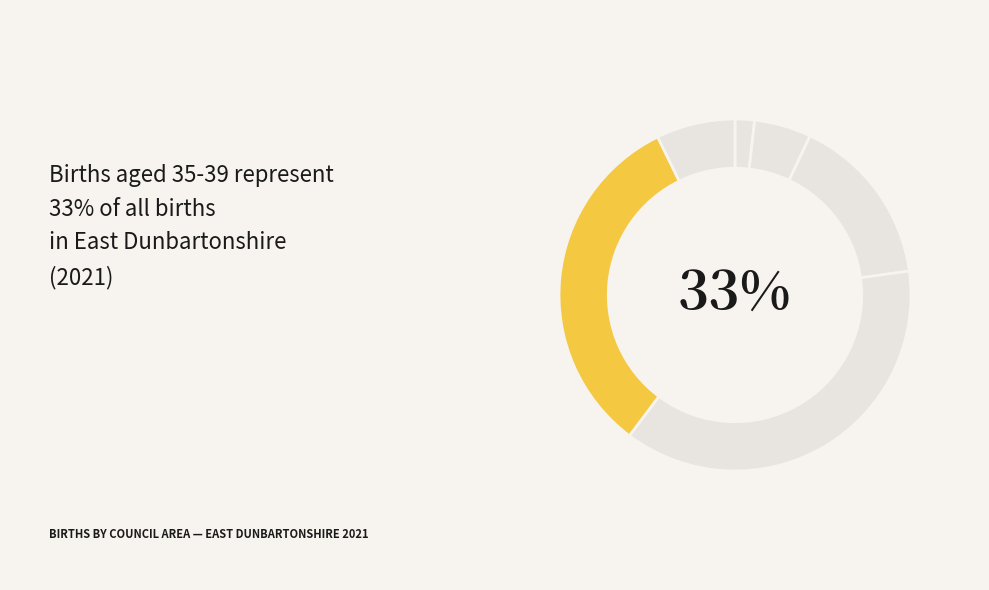

Is there a majority slice in this chart?

No